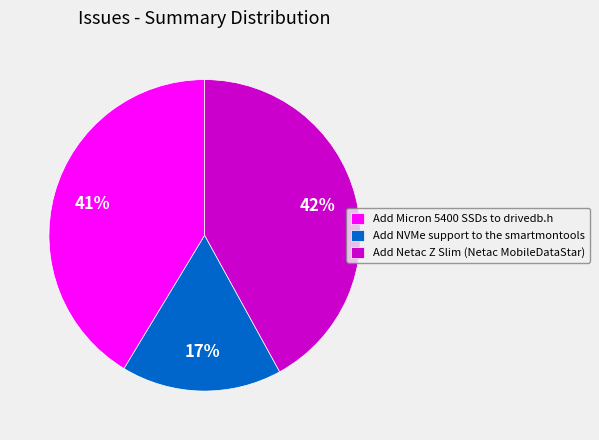

Is there any slice that represents more than half of the pie?

No